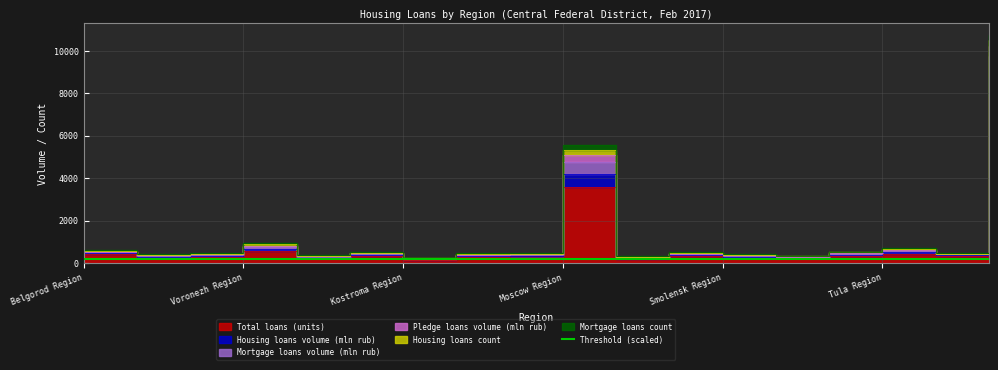

What is the label of the 4th point from the left?

Voronezh Region